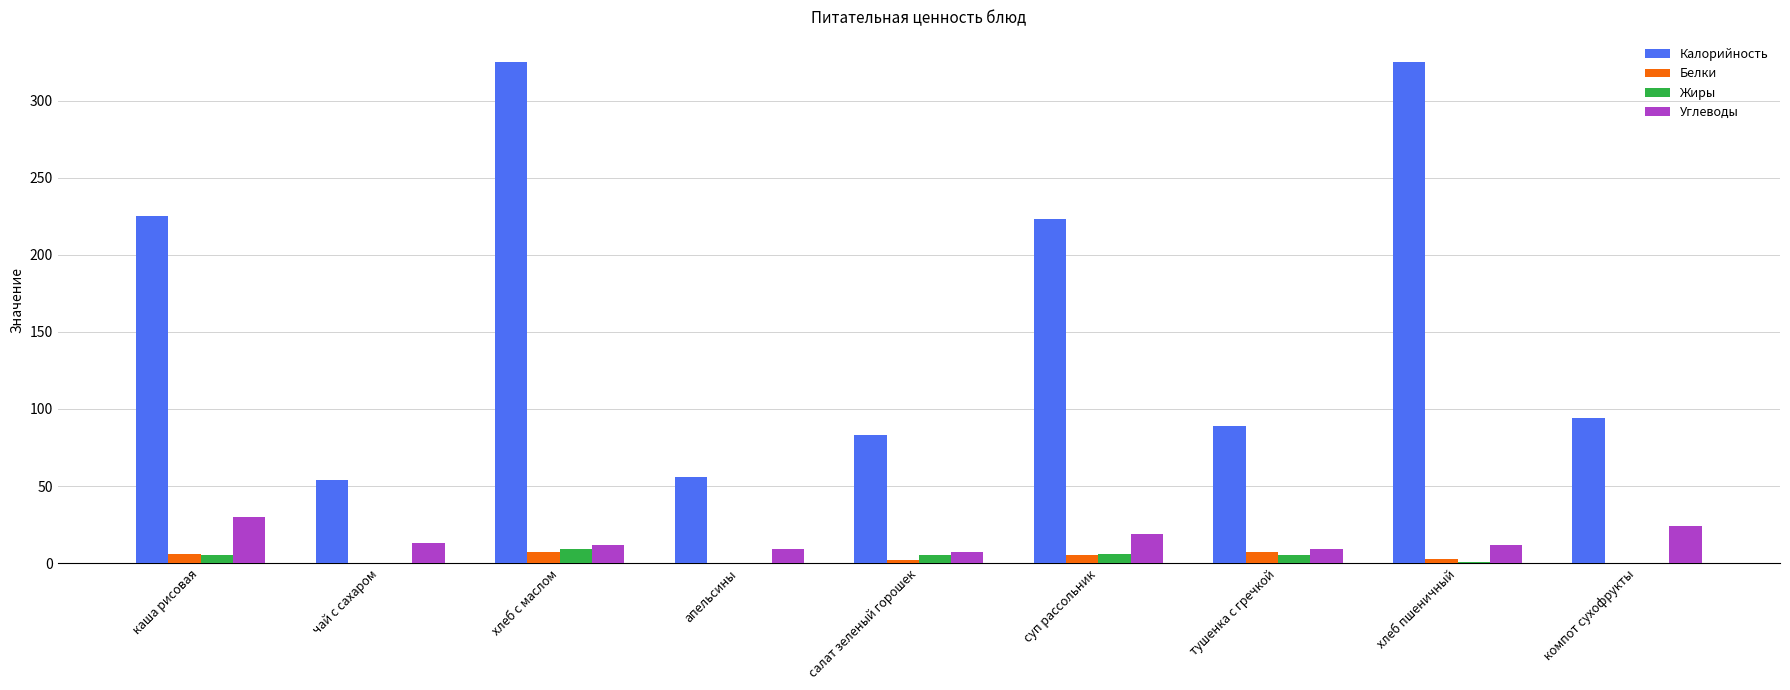

Which series has the largest total across all categories?

Калорийность